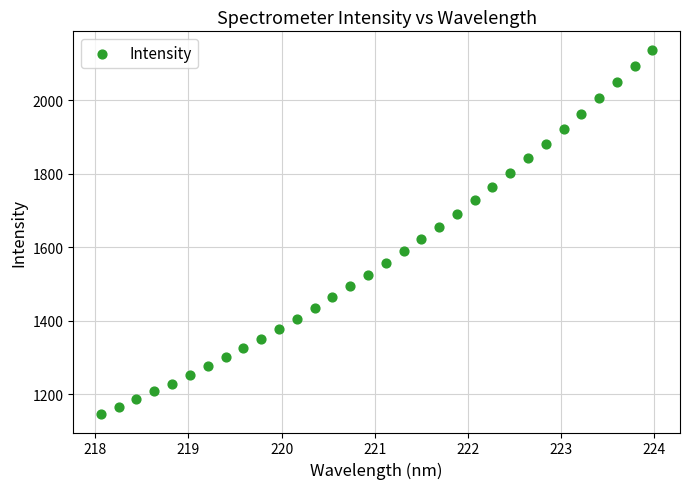

What is the range of X values (max minus min)?

5.9